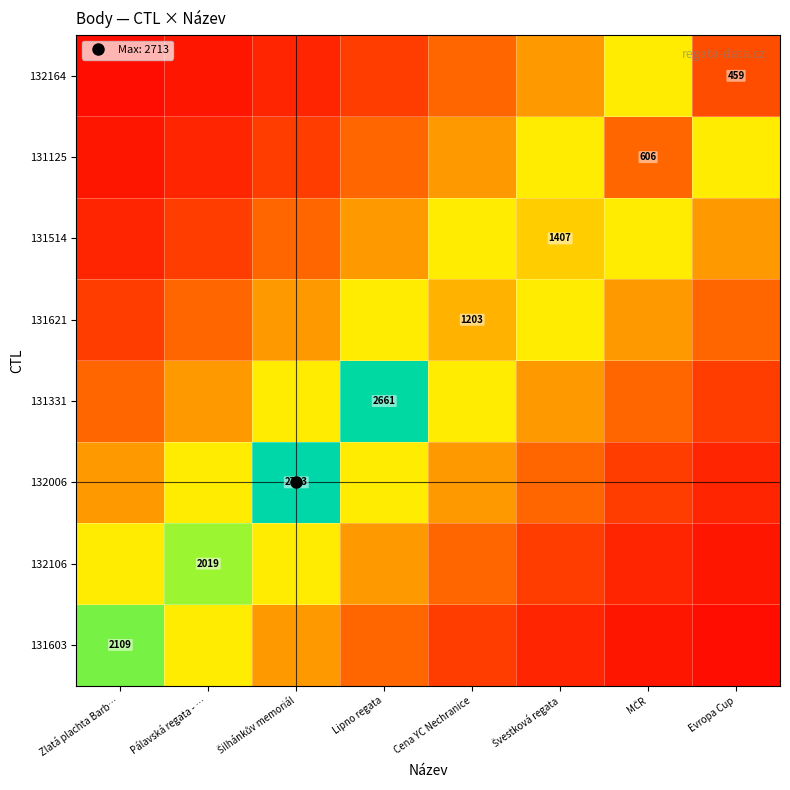

What is the approximate value of 132164 at Cena YC Nechranice?

605.4